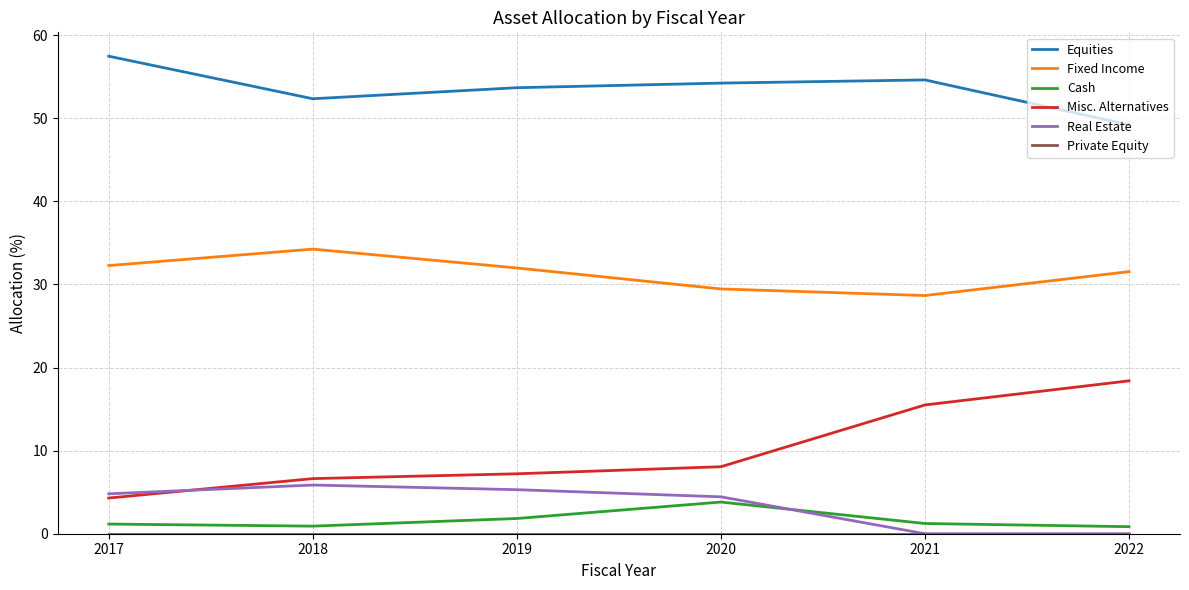

Does the chart display data point markers on the line(s)?

No